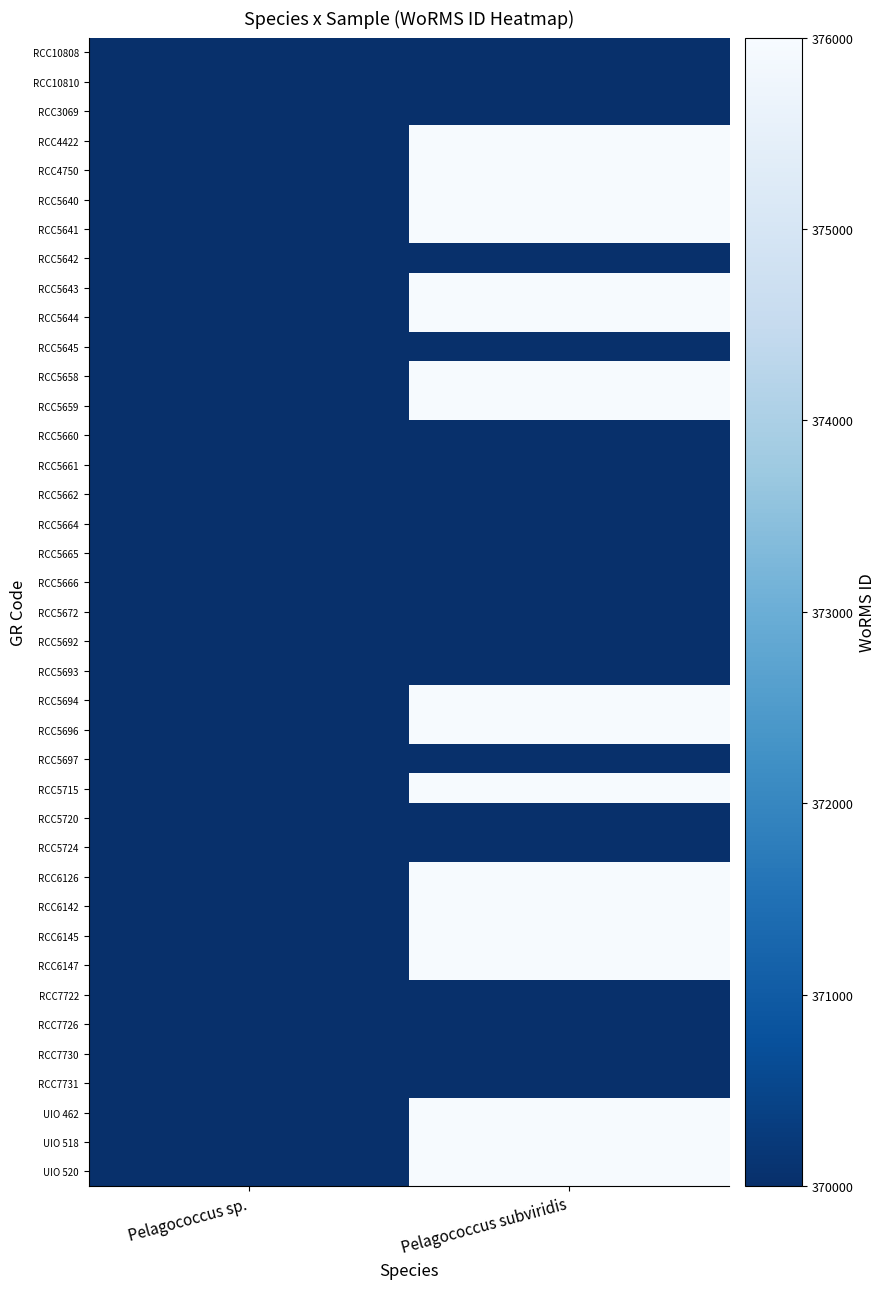

Reading left to right, extract all data points from this chart.

RCC10808: Pelagococcus sp.=370001	Pelagococcus subviridis=0
RCC10810: Pelagococcus sp.=370001	Pelagococcus subviridis=0
RCC3069: Pelagococcus sp.=370001	Pelagococcus subviridis=0
RCC4422: Pelagococcus sp.=0	Pelagococcus subviridis=375971
RCC4750: Pelagococcus sp.=0	Pelagococcus subviridis=375971
RCC5640: Pelagococcus sp.=0	Pelagococcus subviridis=375971
RCC5641: Pelagococcus sp.=0	Pelagococcus subviridis=375971
RCC5642: Pelagococcus sp.=370001	Pelagococcus subviridis=0
RCC5643: Pelagococcus sp.=0	Pelagococcus subviridis=375971
RCC5644: Pelagococcus sp.=0	Pelagococcus subviridis=375971
RCC5645: Pelagococcus sp.=370001	Pelagococcus subviridis=0
RCC5658: Pelagococcus sp.=0	Pelagococcus subviridis=375971
RCC5659: Pelagococcus sp.=0	Pelagococcus subviridis=375971
RCC5660: Pelagococcus sp.=370001	Pelagococcus subviridis=0
RCC5661: Pelagococcus sp.=370001	Pelagococcus subviridis=0
RCC5662: Pelagococcus sp.=370001	Pelagococcus subviridis=0
RCC5664: Pelagococcus sp.=370001	Pelagococcus subviridis=0
RCC5665: Pelagococcus sp.=370001	Pelagococcus subviridis=0
RCC5666: Pelagococcus sp.=370001	Pelagococcus subviridis=0
RCC5672: Pelagococcus sp.=370001	Pelagococcus subviridis=0
RCC5692: Pelagococcus sp.=370001	Pelagococcus subviridis=0
RCC5693: Pelagococcus sp.=370001	Pelagococcus subviridis=0
RCC5694: Pelagococcus sp.=0	Pelagococcus subviridis=375971
RCC5696: Pelagococcus sp.=0	Pelagococcus subviridis=375971
RCC5697: Pelagococcus sp.=370001	Pelagococcus subviridis=0
RCC5715: Pelagococcus sp.=0	Pelagococcus subviridis=375971
RCC5720: Pelagococcus sp.=370001	Pelagococcus subviridis=0
RCC5724: Pelagococcus sp.=370001	Pelagococcus subviridis=0
RCC6126: Pelagococcus sp.=0	Pelagococcus subviridis=375971
RCC6142: Pelagococcus sp.=0	Pelagococcus subviridis=375971
RCC6145: Pelagococcus sp.=0	Pelagococcus subviridis=375971
RCC6147: Pelagococcus sp.=0	Pelagococcus subviridis=375971
RCC7722: Pelagococcus sp.=370001	Pelagococcus subviridis=0
RCC7726: Pelagococcus sp.=370001	Pelagococcus subviridis=0
RCC7730: Pelagococcus sp.=370001	Pelagococcus subviridis=0
RCC7731: Pelagococcus sp.=370001	Pelagococcus subviridis=0
UIO 462: Pelagococcus sp.=0	Pelagococcus subviridis=375971
UIO 518: Pelagococcus sp.=0	Pelagococcus subviridis=375971
UIO 520: Pelagococcus sp.=0	Pelagococcus subviridis=375971